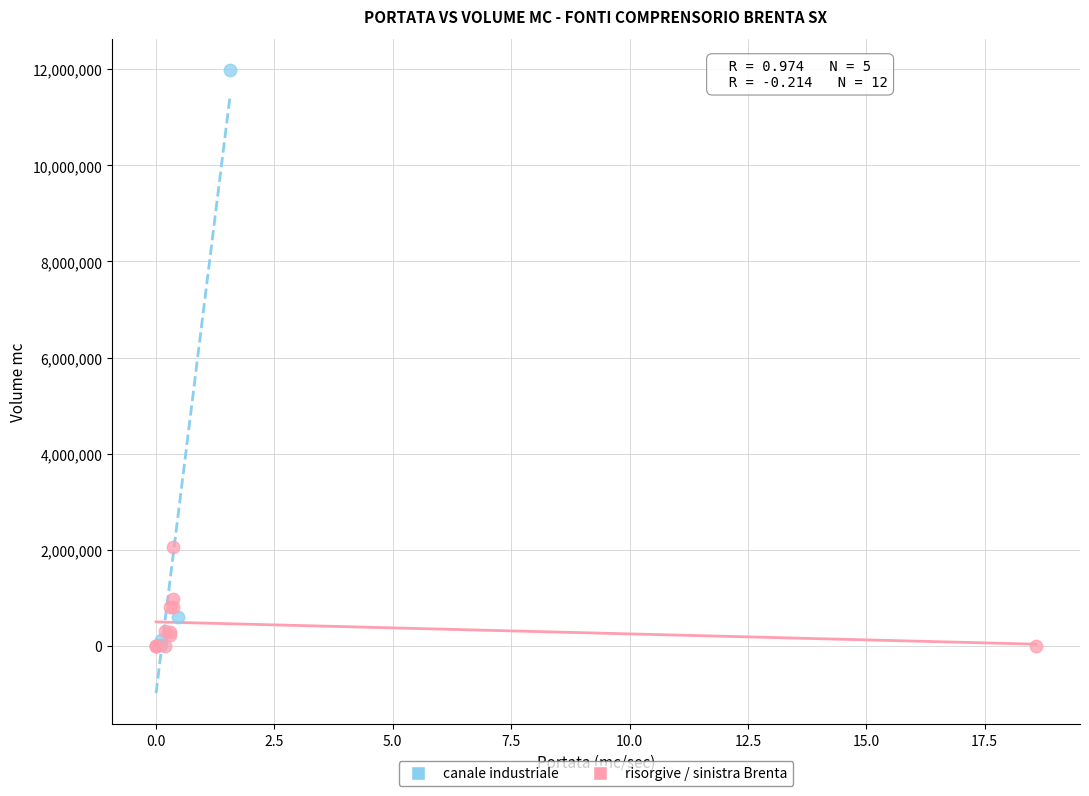

Which series has the largest Y range (max minus min)?

canale industriale